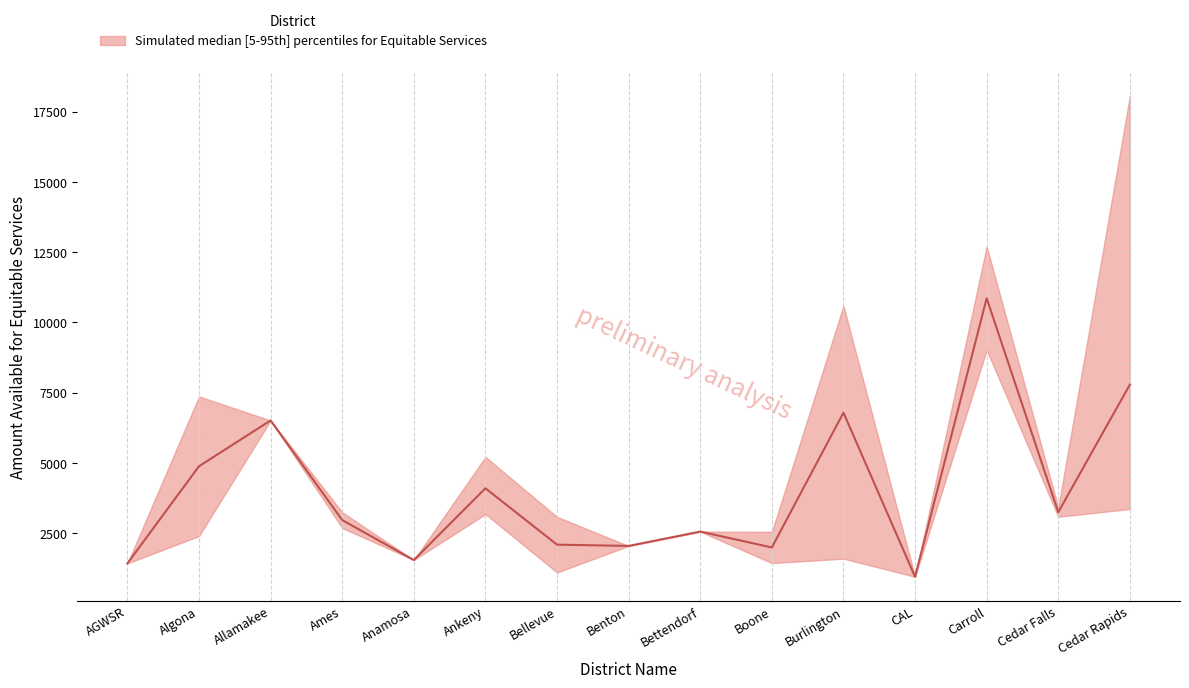

At which label does median reach its minimum?

CAL